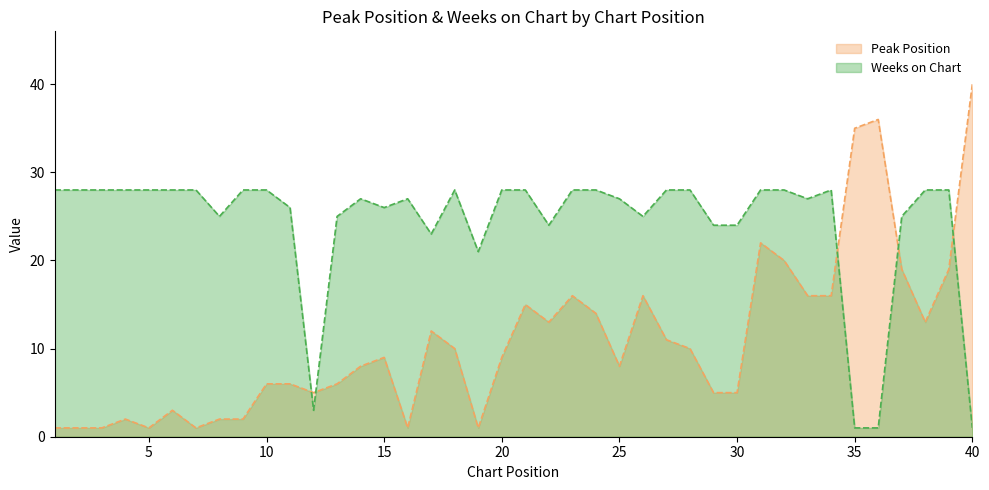

What is the value of the Weeks on Chart point at the 9th from the left?

28